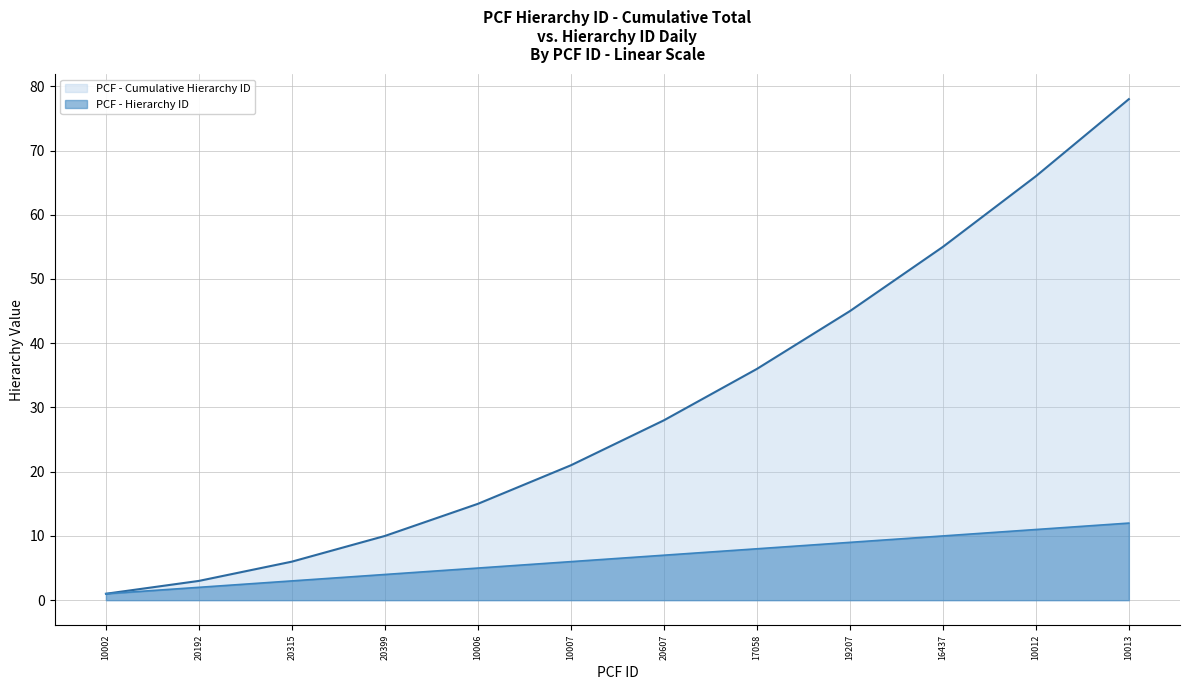

True or false: Cumulative Hierarchy ID and Hierarchy ID cross at least once.

False